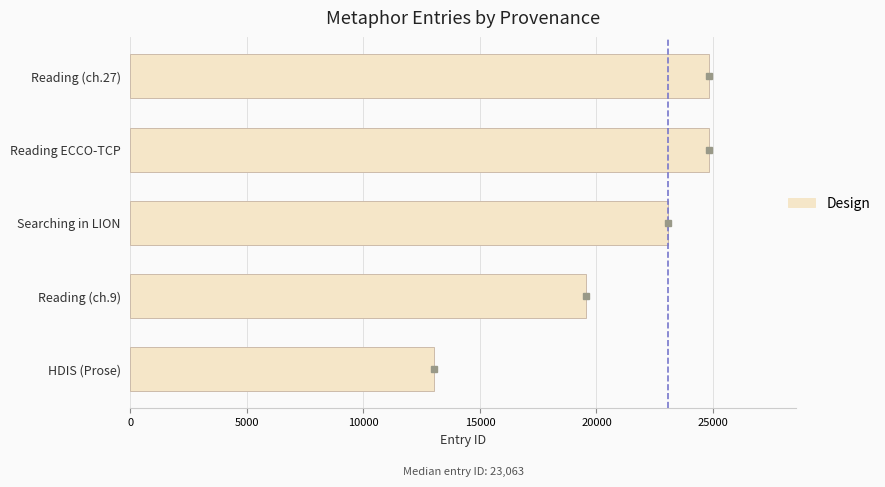

What is the minimum value shown in the chart?

13041